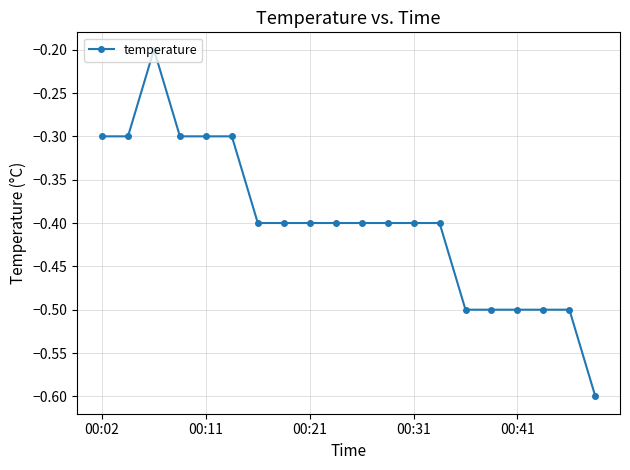

What is the difference between the second highest and minimum values?

0.3